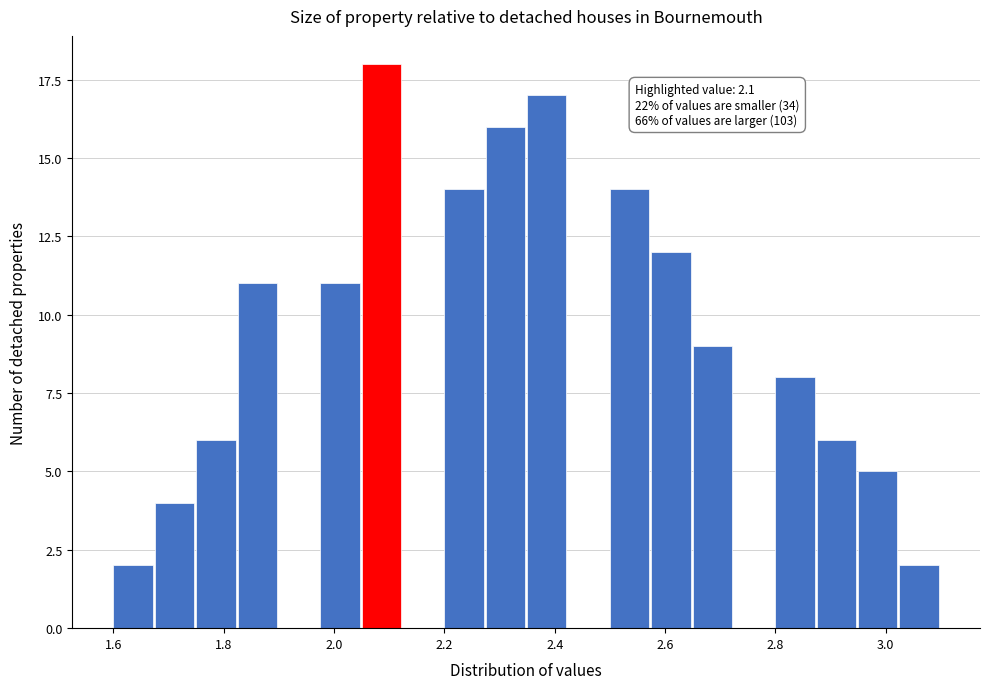

Around what value on the x-axis is the tallest bar? Give the approximate position of its centre, as read against the axis.

2.08